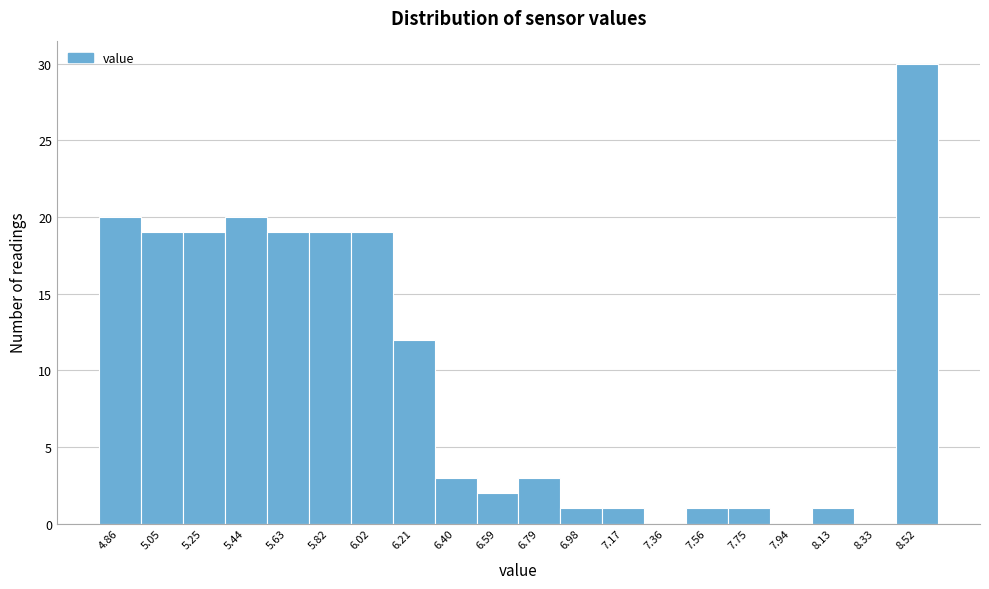

Reading right to left, what are all the values shown in this chart?

8.52=30	8.33=0	8.13=1	7.94=0	7.75=1	7.56=1	7.36=0	7.17=1	6.98=1	6.79=3	6.59=2	6.40=3	6.21=12	6.02=19	5.82=19	5.63=19	5.44=20	5.25=19	5.05=19	4.86=20